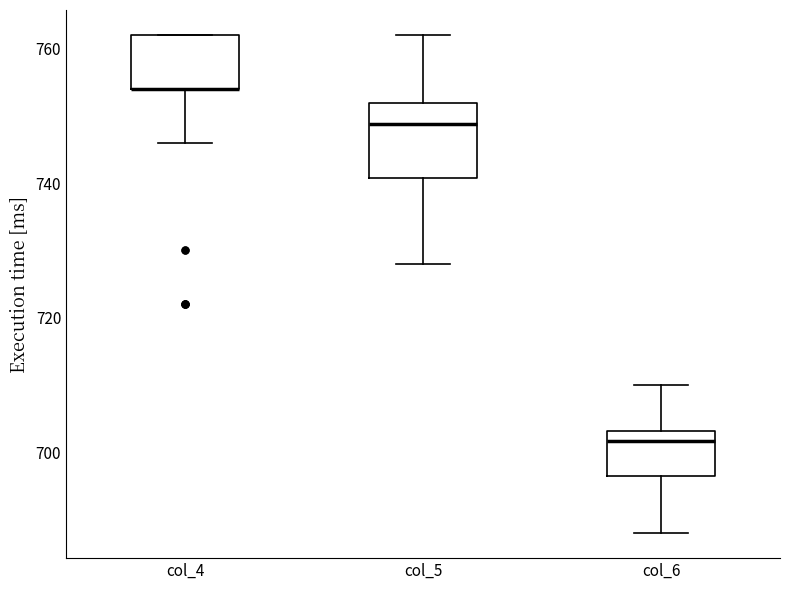

Comparing the boxes themselves (not the whiskers), which one is the tallest?

col_5